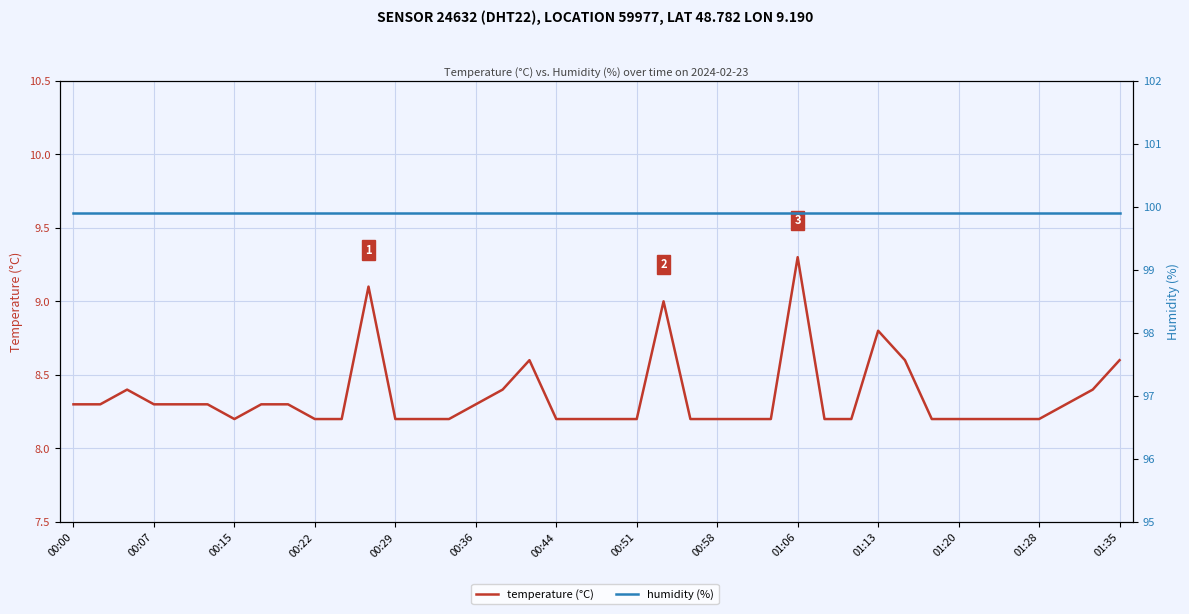

List the series in order of their overall mean, lowest first.

temperature (°C), humidity (%)